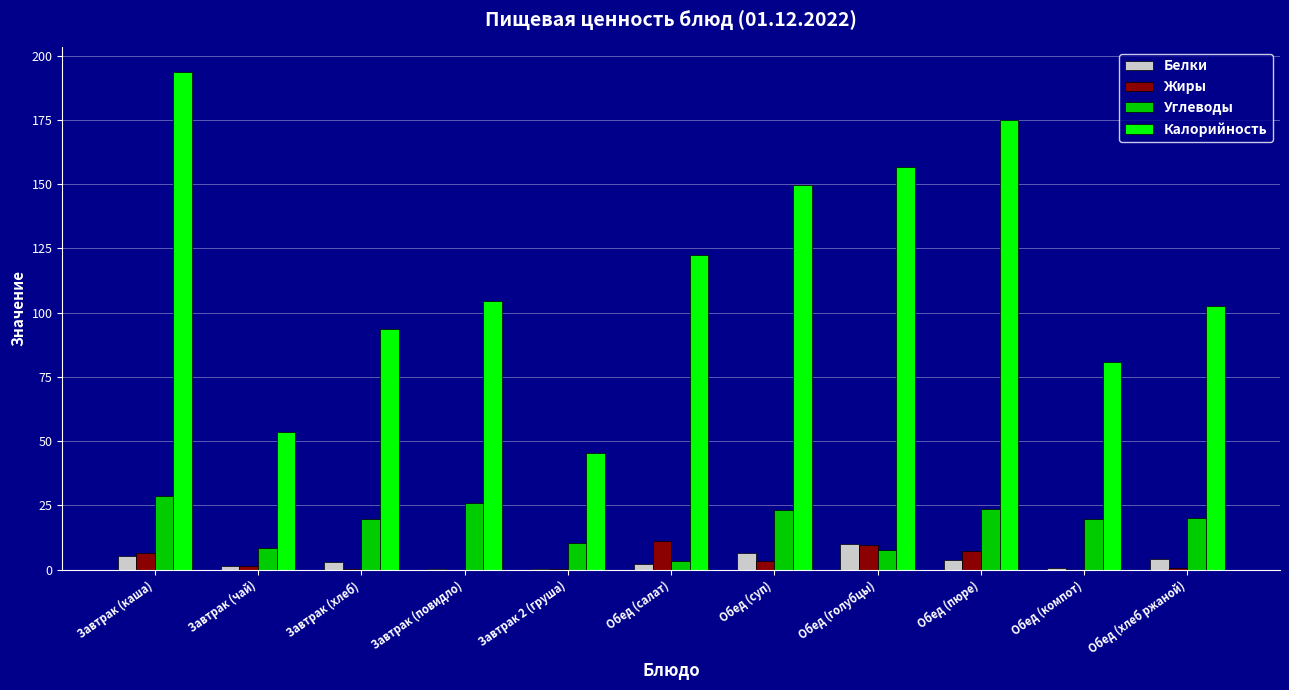

Count the number of data series in this chart.

4